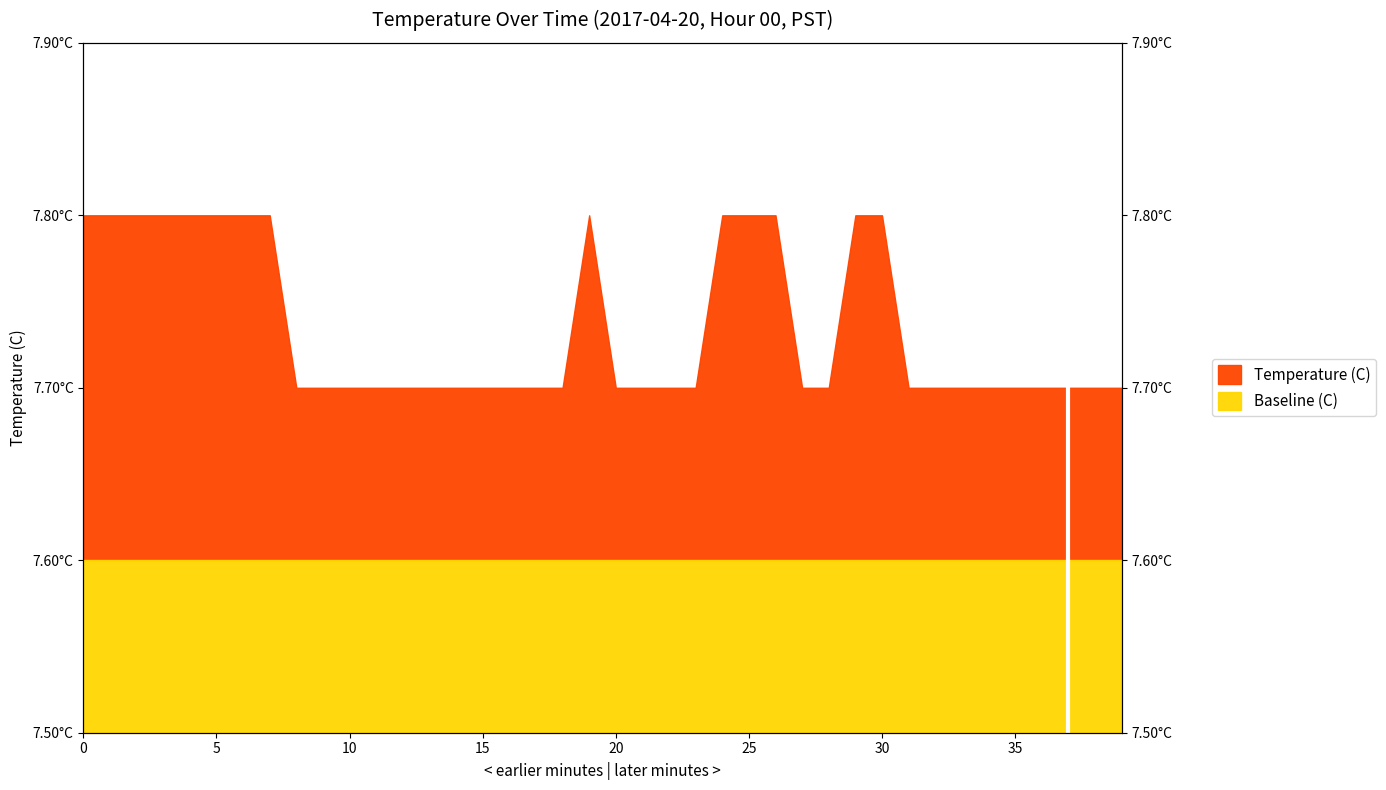

Reading left to right, extract all data points from this chart.

0=7.8	1=7.8	2=7.8	3=7.8	4=7.8	5=7.8	6=7.8	7=7.8	8=7.7	9=7.7	10=7.7	11=7.7	12=7.7	13=7.7	14=7.7	15=7.7	16=7.7	17=7.7	18=7.7	19=7.8	20=7.7	21=7.7	22=7.7	23=7.7	24=7.8	25=7.8	26=7.8	27=7.7	28=7.7	29=7.8	30=7.8	31=7.7	32=7.7	33=7.7	34=7.7	35=7.7	36=7.7	37=7.7	38=7.7	39=7.7